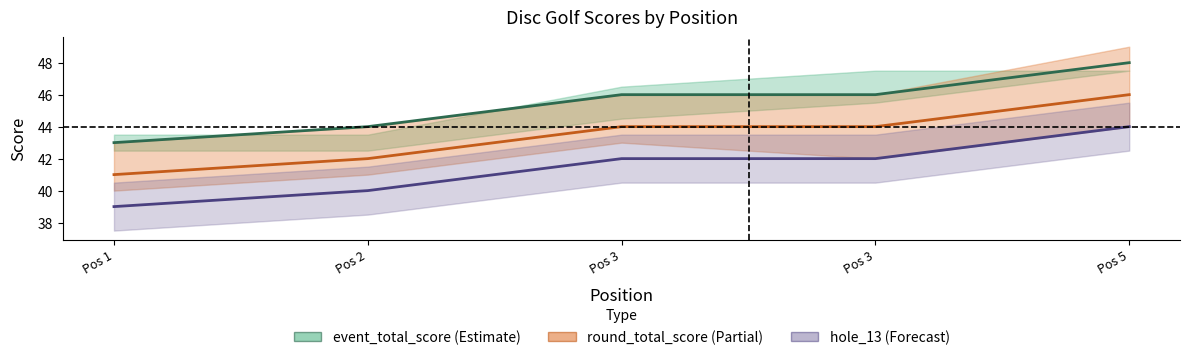

True or false: hole_13 and round_total_score intersect in this chart.

False